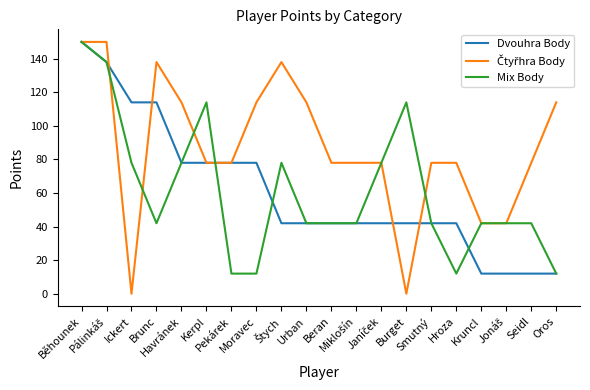

What is the highest value of the Mix Body series?

150